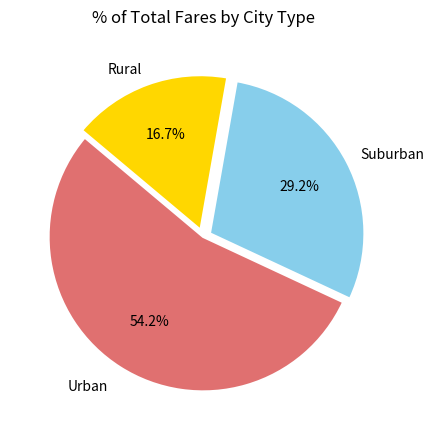

Does any single category account for the majority?

Yes